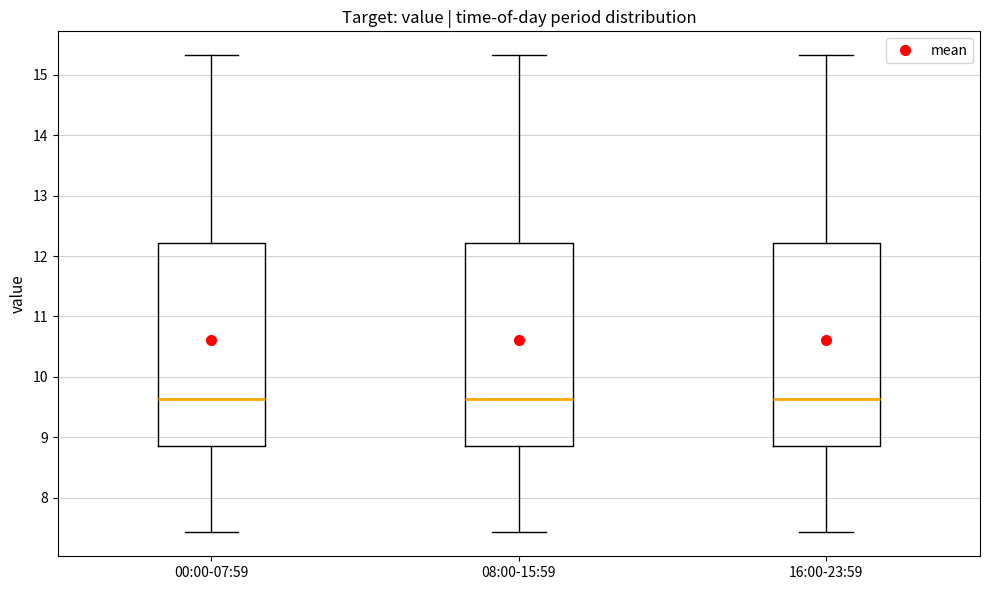

Reading left to right, read every box against the y-axis: the position of its median line, the range the box covers, and the ends of its whiskers. The values are not printed on the chart, so give them approximately, as read against the axis.

00:00-07:59: median 9.6, box 8.9 to 12.2, whiskers 7.4 to 15.3
08:00-15:59: median 9.6, box 8.9 to 12.2, whiskers 7.4 to 15.3
16:00-23:59: median 9.6, box 8.9 to 12.2, whiskers 7.4 to 15.3